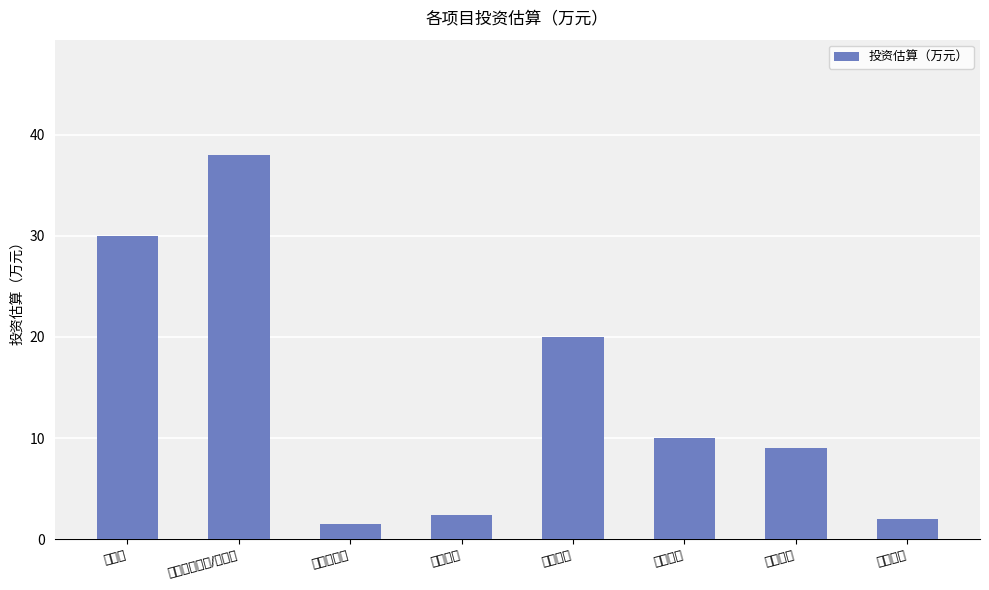

List the labels in order of value, smallest first.

垃圾收集点, 入口标志, 村道亮化, 排水管道, 巷道美化, 农房整治, 文化楼, 文化休闲广场/停车场